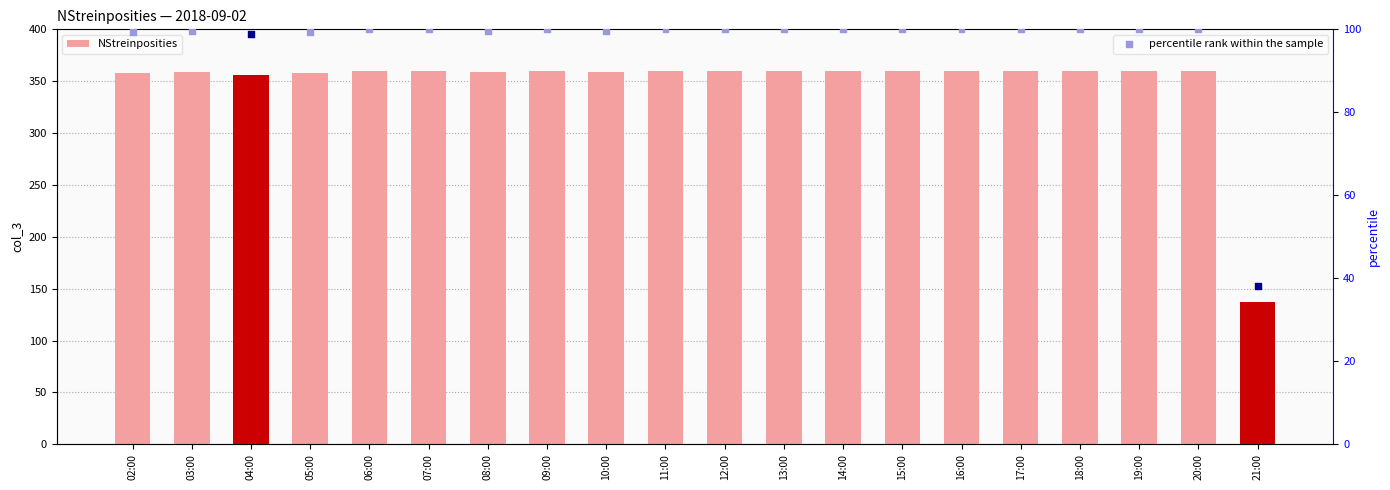

Which series reaches the minimum Y coordinate?

percentile rank within the sample